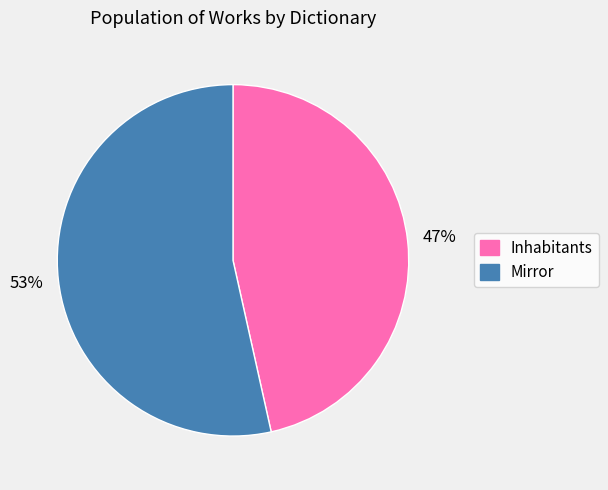

To the nearest percent, what is the combined percentage of Inhabitants and Mirror?

100%